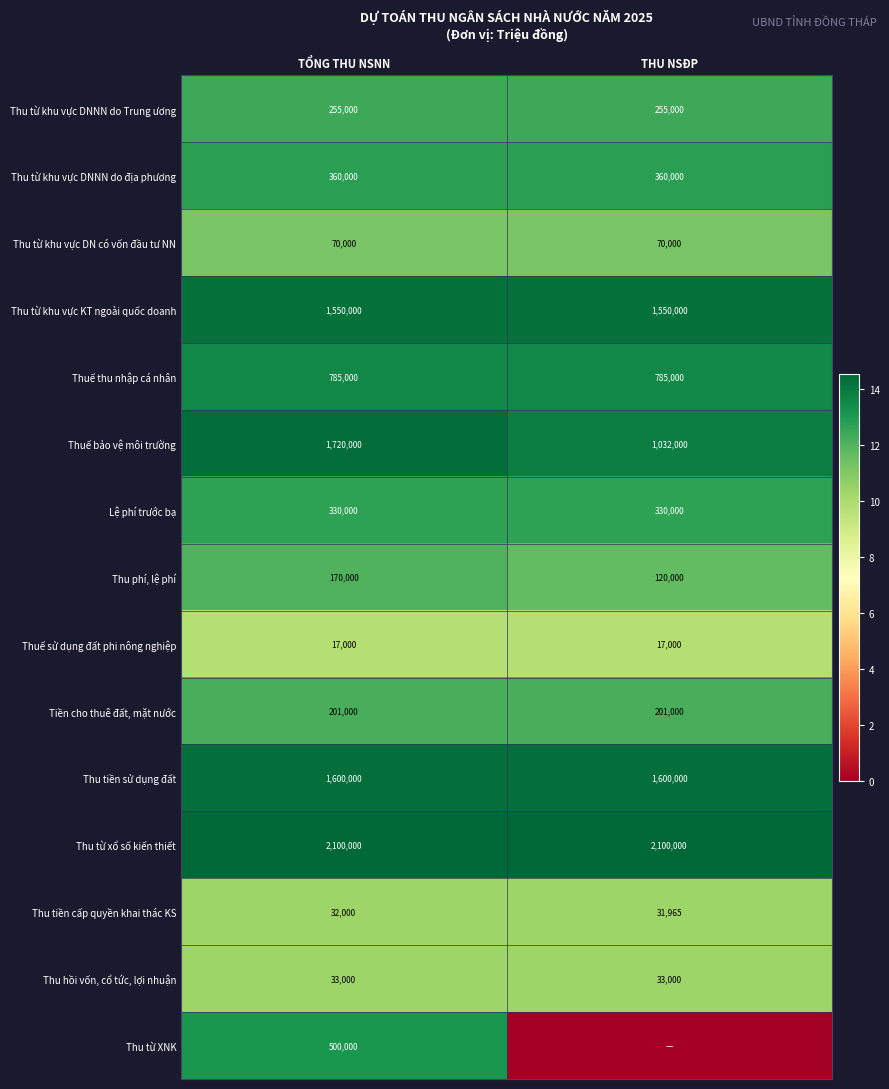

How many data points does each series have?

2